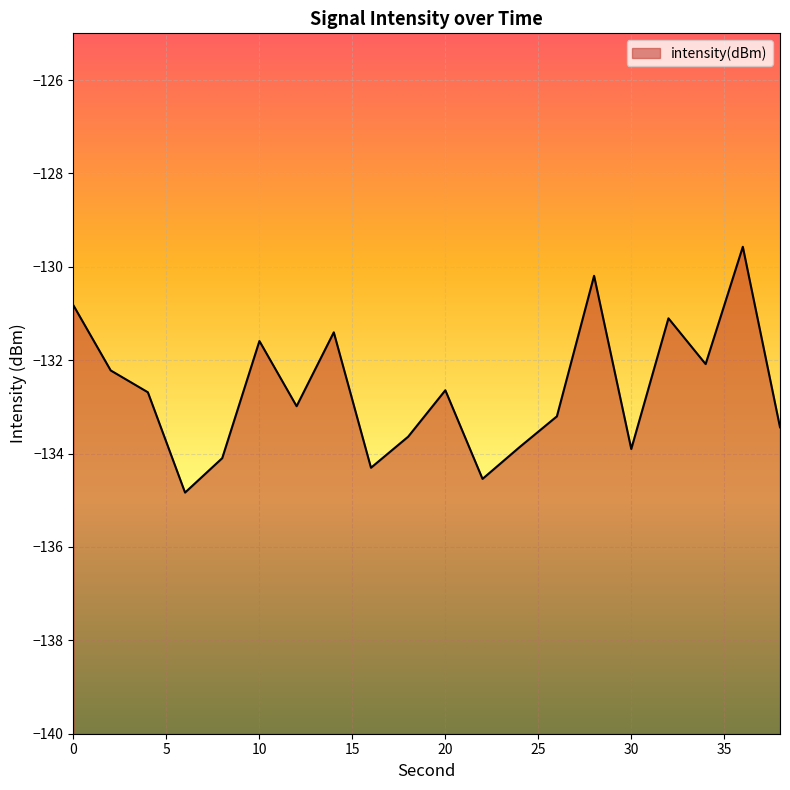

True or false: the data shows -131.6 at 10.

True